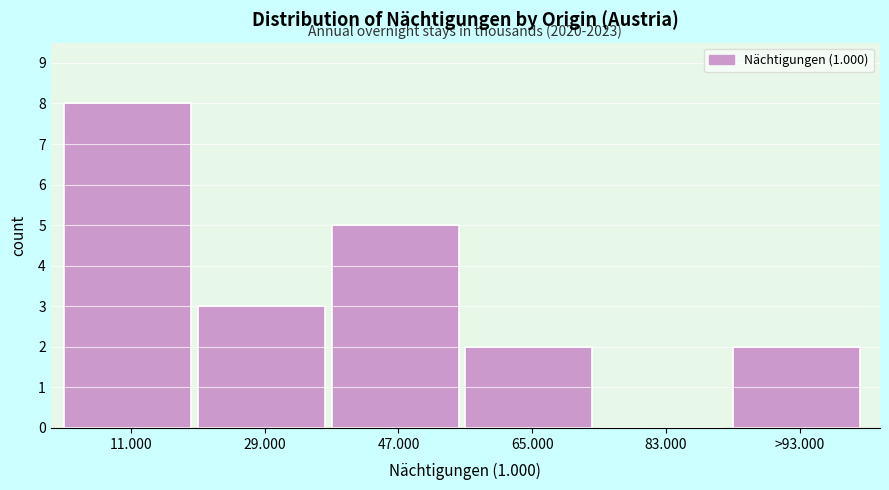

Reading right to left, transcribe all the data shown in this chart.

>93.000=2	83.000=0	65.000=2	47.000=5	29.000=3	11.000=8